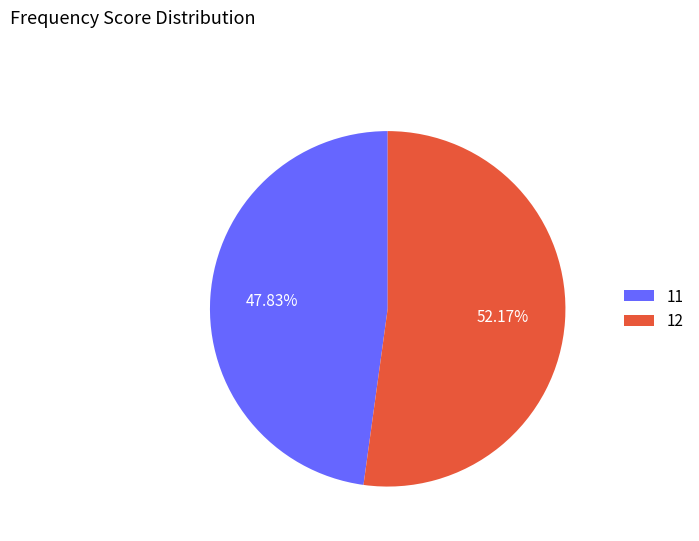

Rank the categories by value from highest to lowest.

12, 11